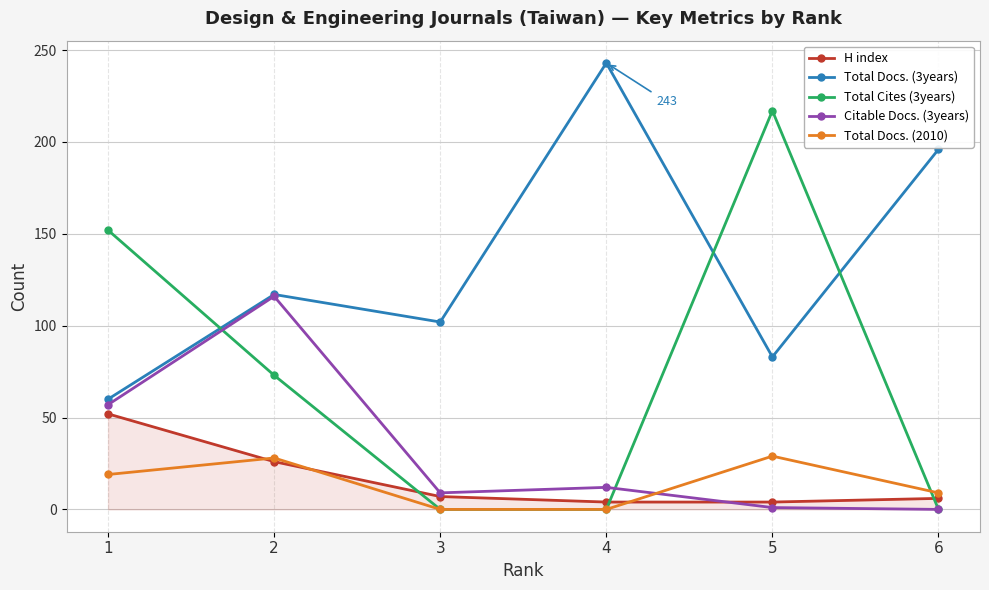

Which series has the largest range (max minus min)?

Total Cites (3years)